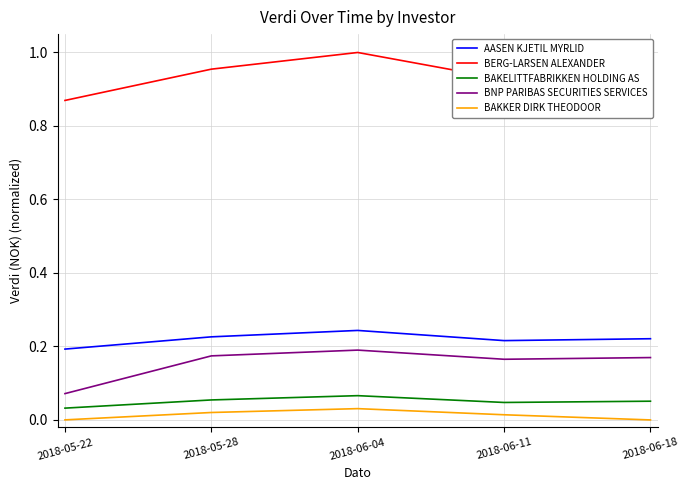

The value of BAKKER DIRK THEODOOR at 2018-06-18 is 0.0. True or false?

True